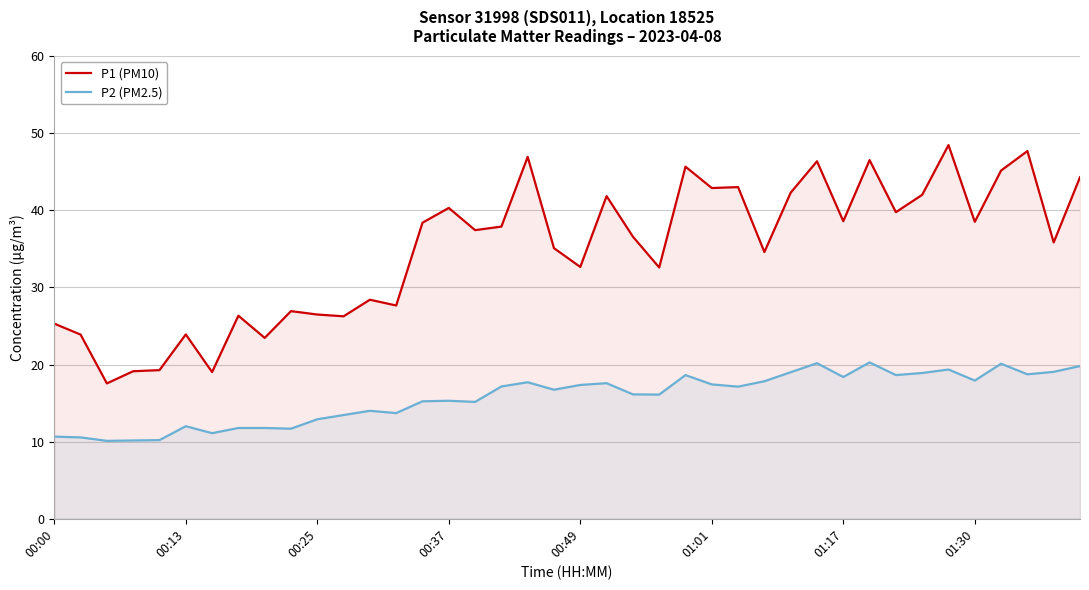

What is the value of the P1 (PM10) point at the 2nd from the left?

23.9